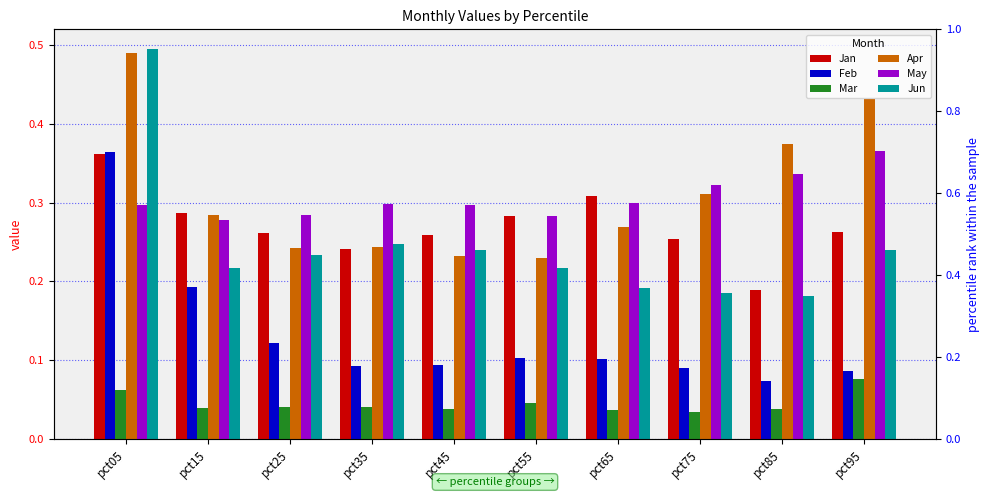

At which category does the chart reach its peak across all series?

pct05